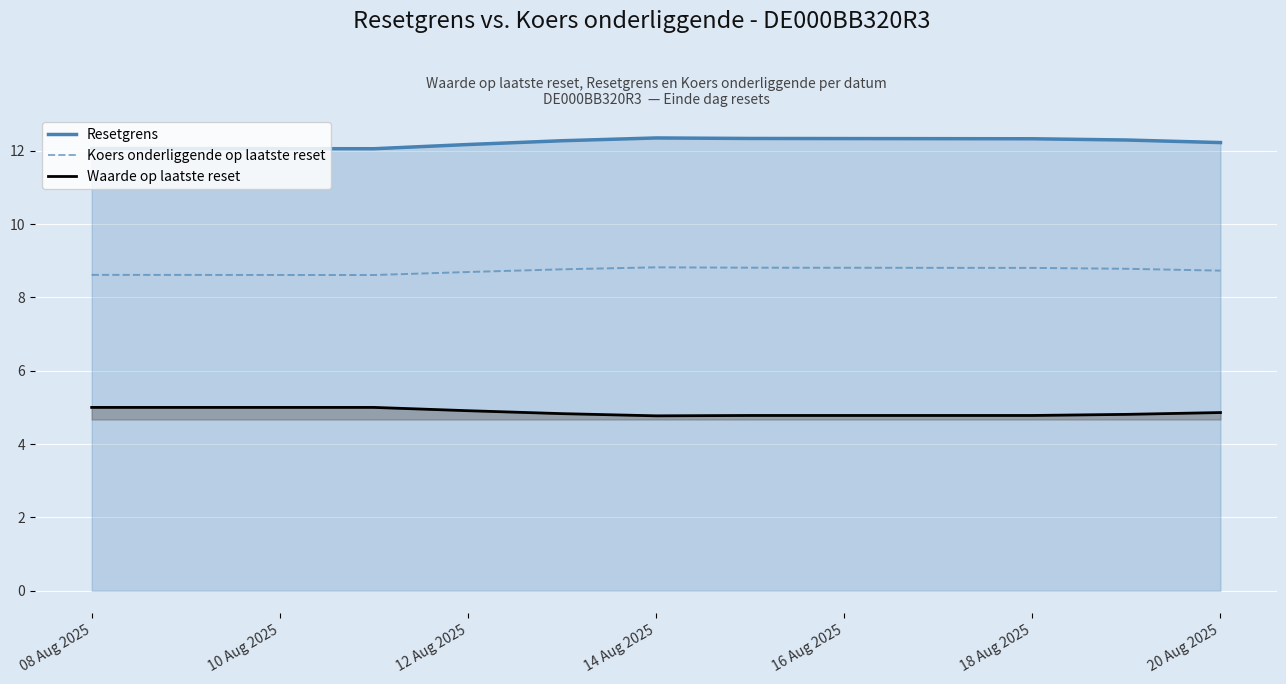

True or false: Resetgrens and Waarde op laatste reset cross at least once.

False